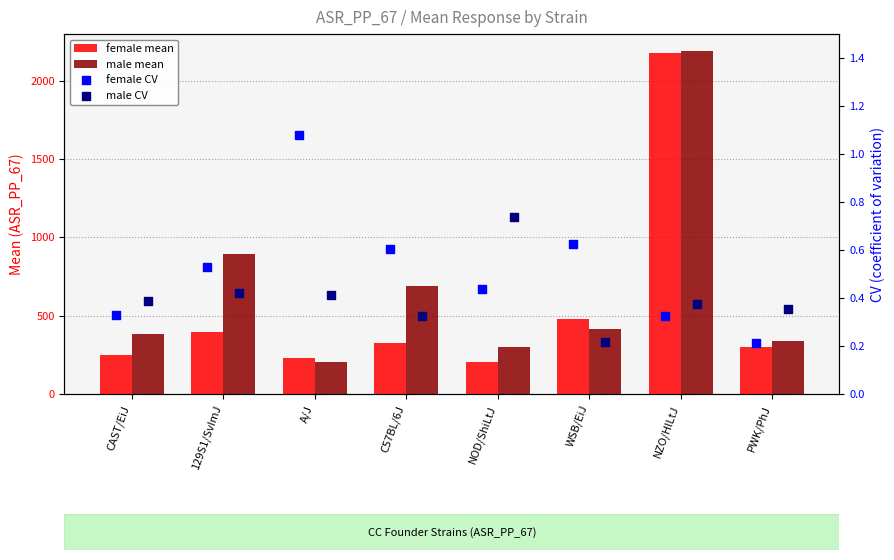

What are all the series names shown in the legend?

female mean, male mean, female CV, male CV